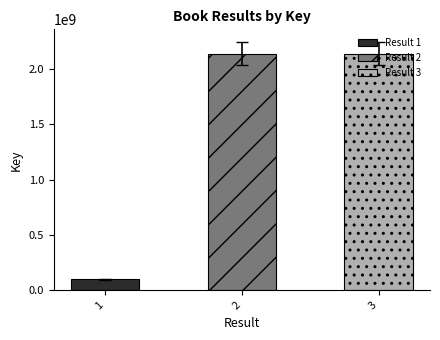

Rank the categories by value from highest to lowest.

3, 2, 1